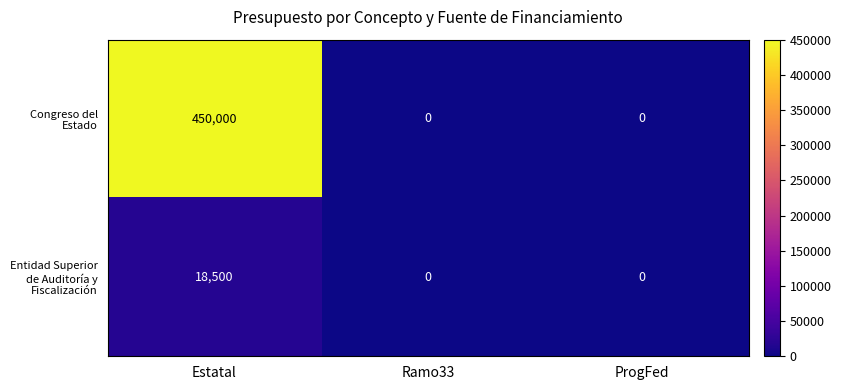

The value of Entidad Superior de Auditoría y Fiscalización at Ramo33 is 0. True or false?

True